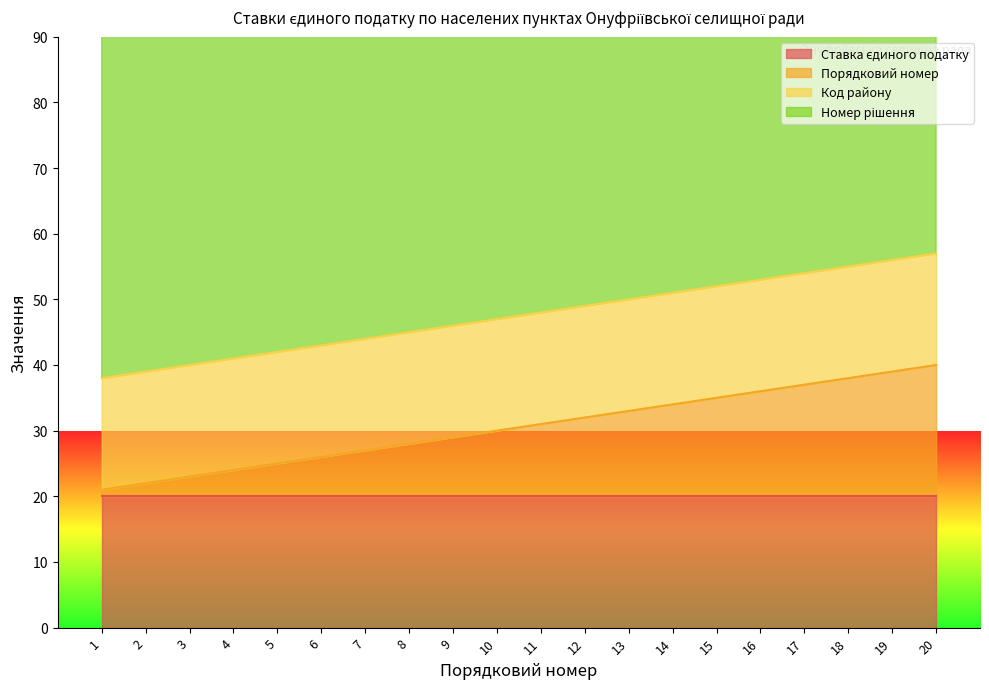

True or false: Код району and Порядковий номер cross at least once.

False